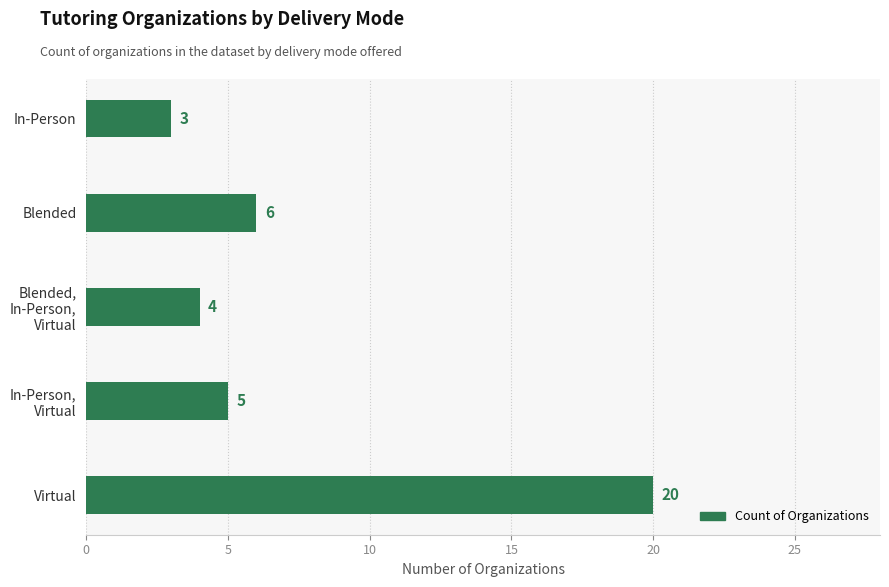

What is the sum of the values at In-Person and Blended?

9